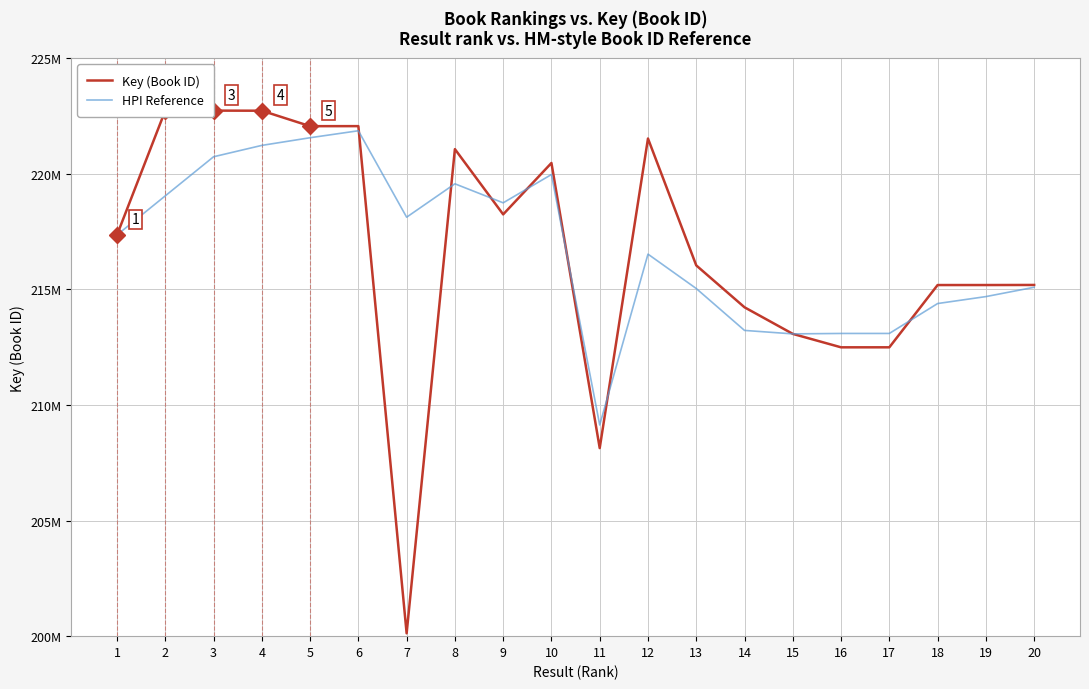

How many lines are shown in the chart?

2